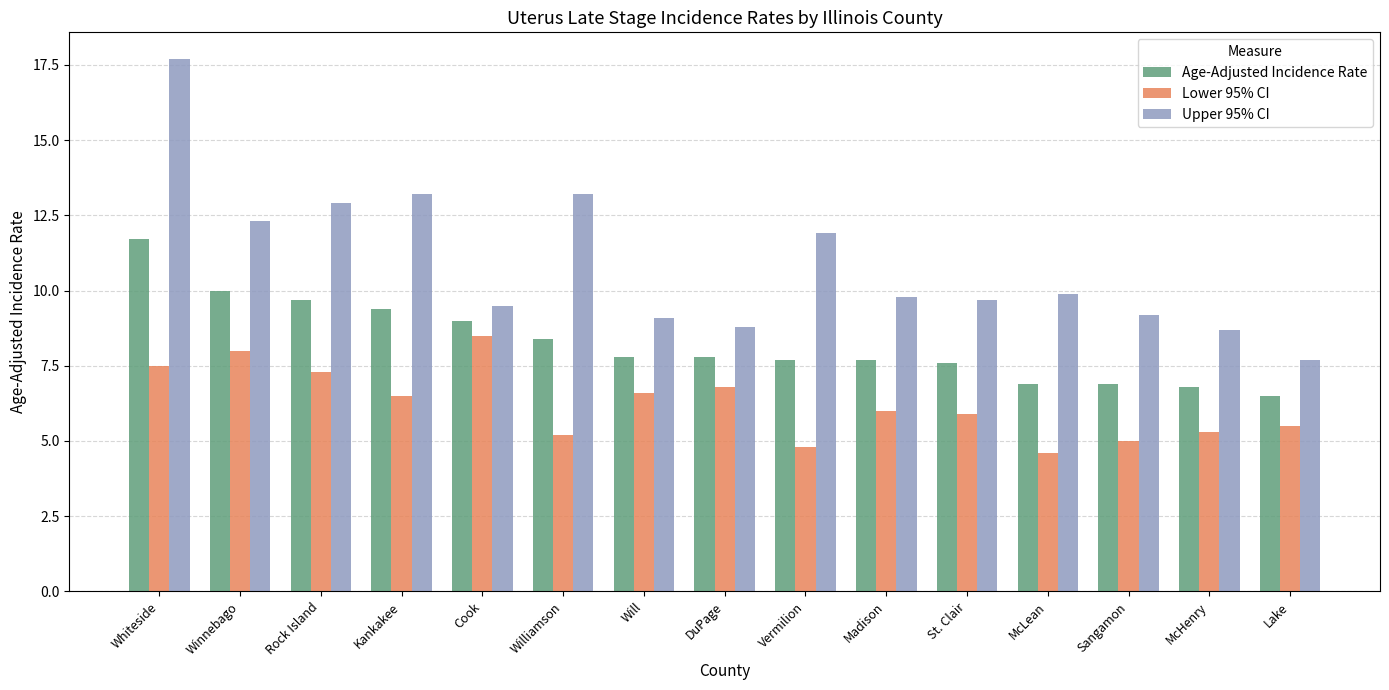

True or false: Age-Adjusted Incidence Rate has a value of 11.0 at St. Clair.

False